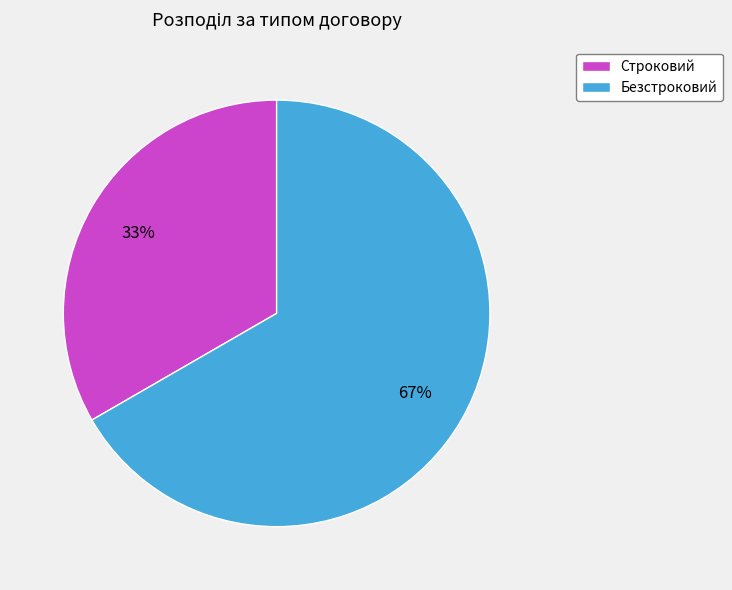

Rank the categories by value from highest to lowest.

Безстроковий, Строковий